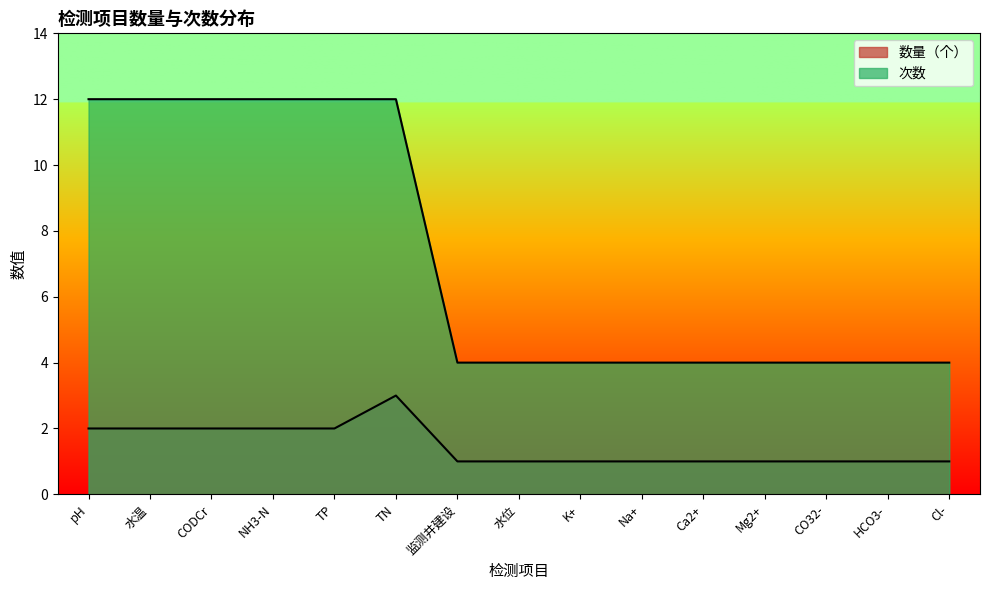

What is the label of the 9th point from the right?

监测井建设